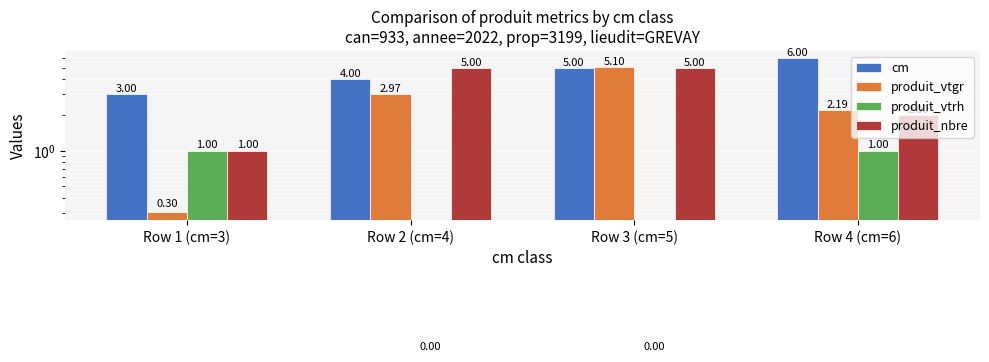

What position from the right is Row 1 (cm=3)?

4